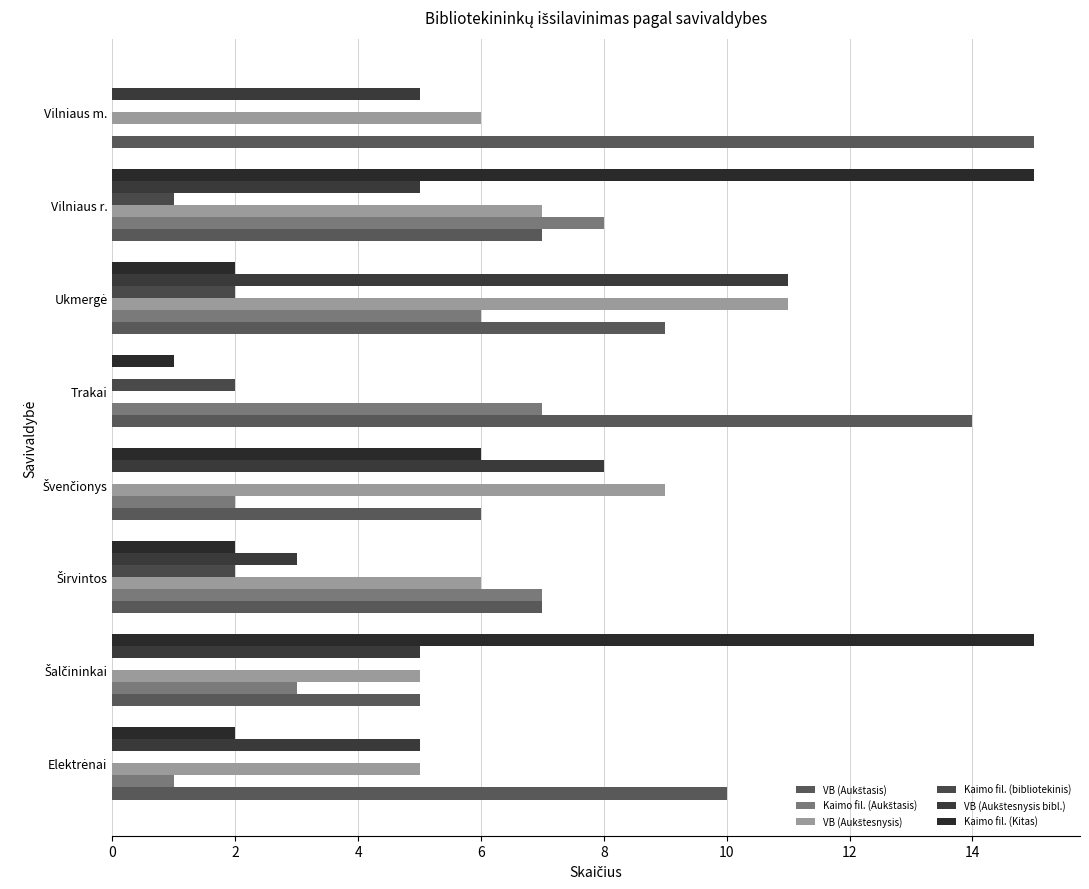

At which category is the sum across all series the highest?

Vilniaus r.